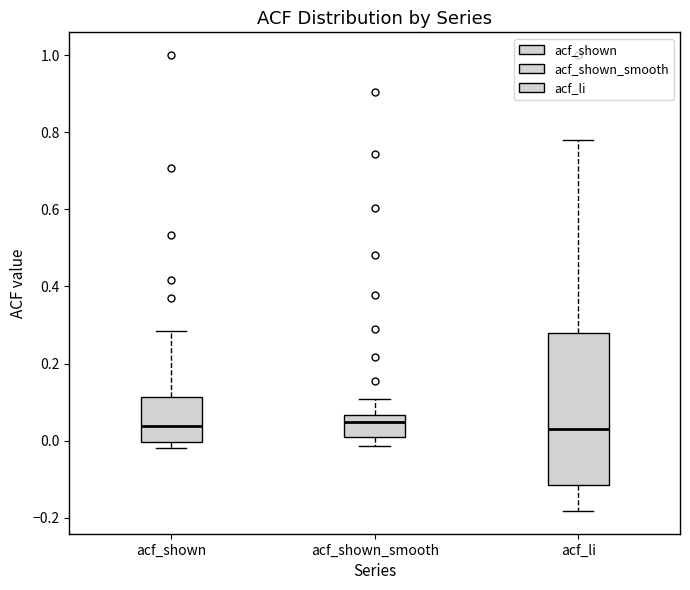

Which box is the tallest, from its lower edge to its upper edge?

acf_li